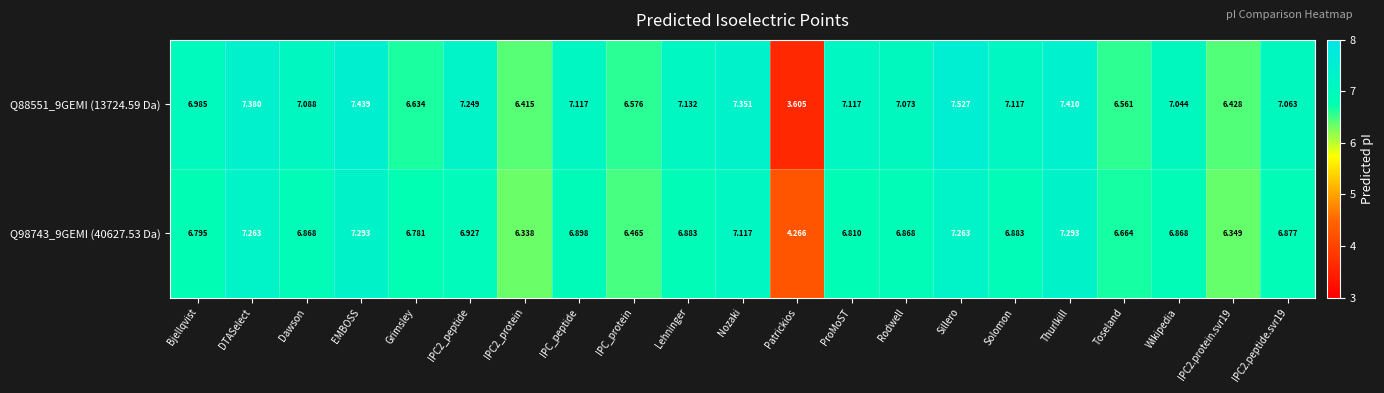

Which label corresponds to the smallest value in the chart?

Patrickios